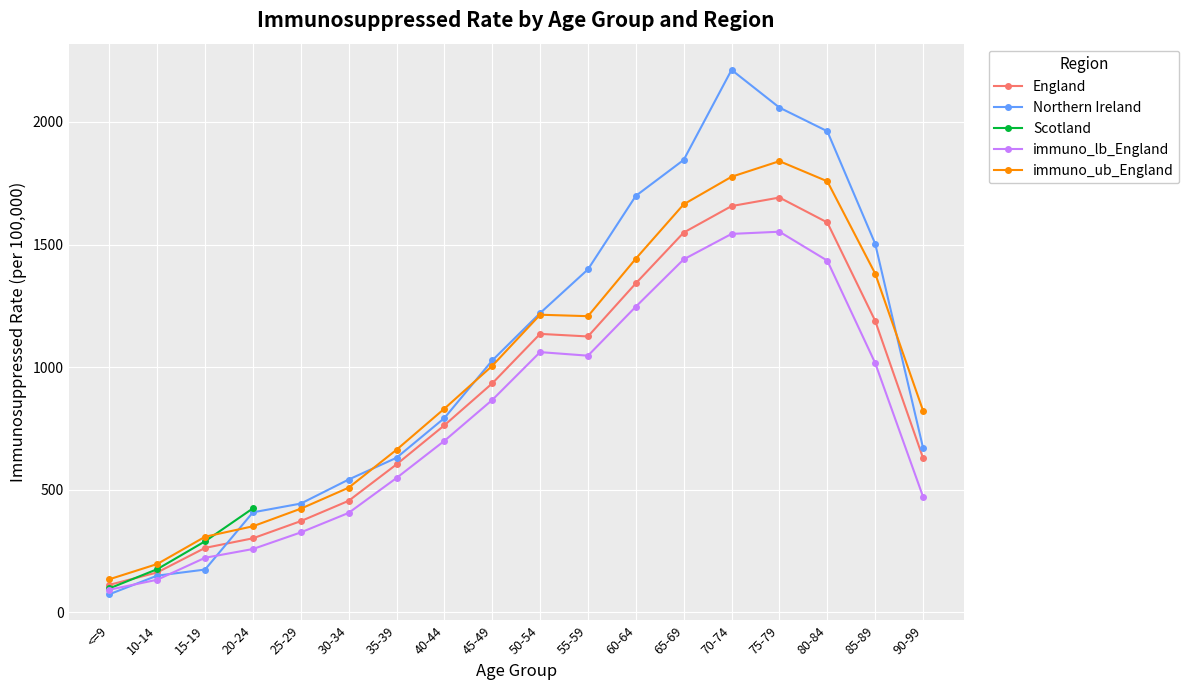

What is the highest value of the immuno_lb_England series?

1552.2